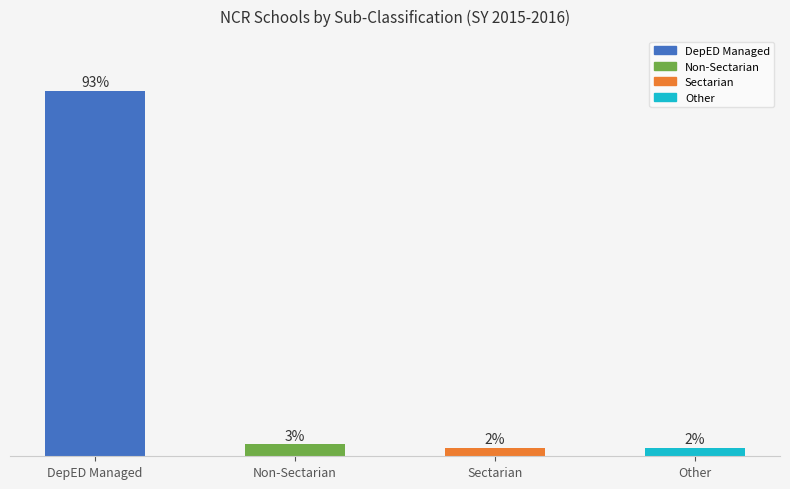

What is the label of the 1st bar from the right?

Other